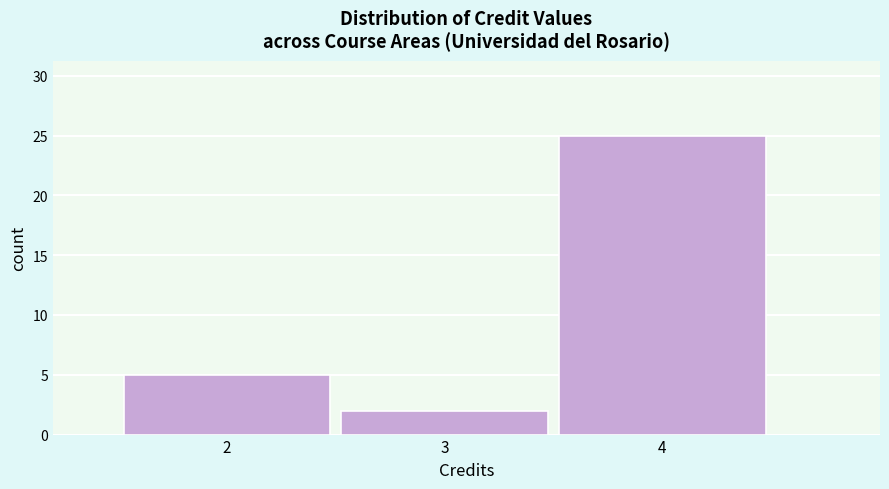

Reading left to right, transcribe this chart: for each bar, give the range it covers on the x-axis and its height. The values are not printed on the chart, so give them approximately, as read against the axis.

1.5 to 2.5: 5
2.5 to 3.5: 2
3.5 to 4.5: 25